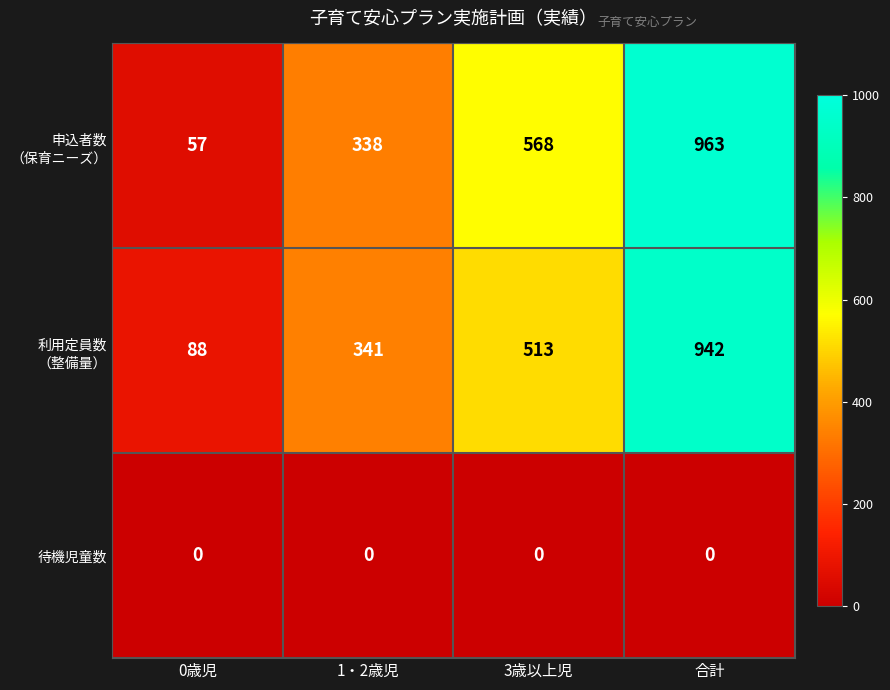

What is the greatest value displayed?

963